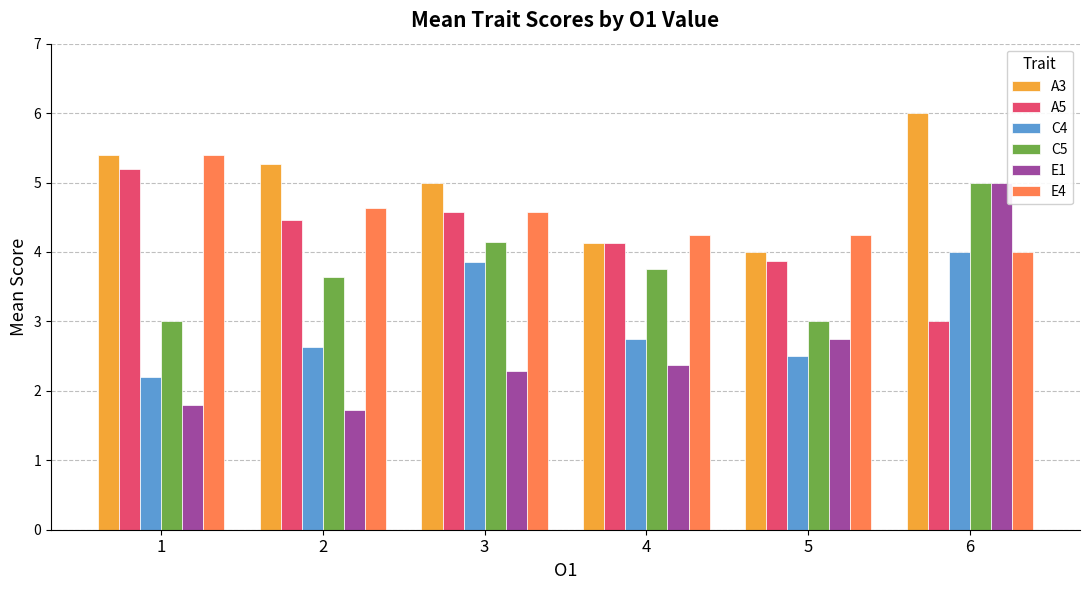

True or false: E1 has a value of 0.9 at 5.

False